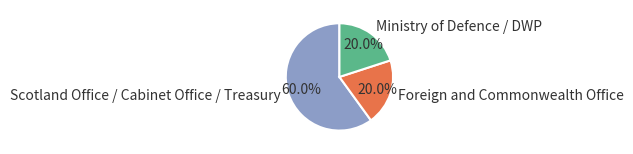

How much of the chart is everything except Ministry of Defence / DWP?

80.0%